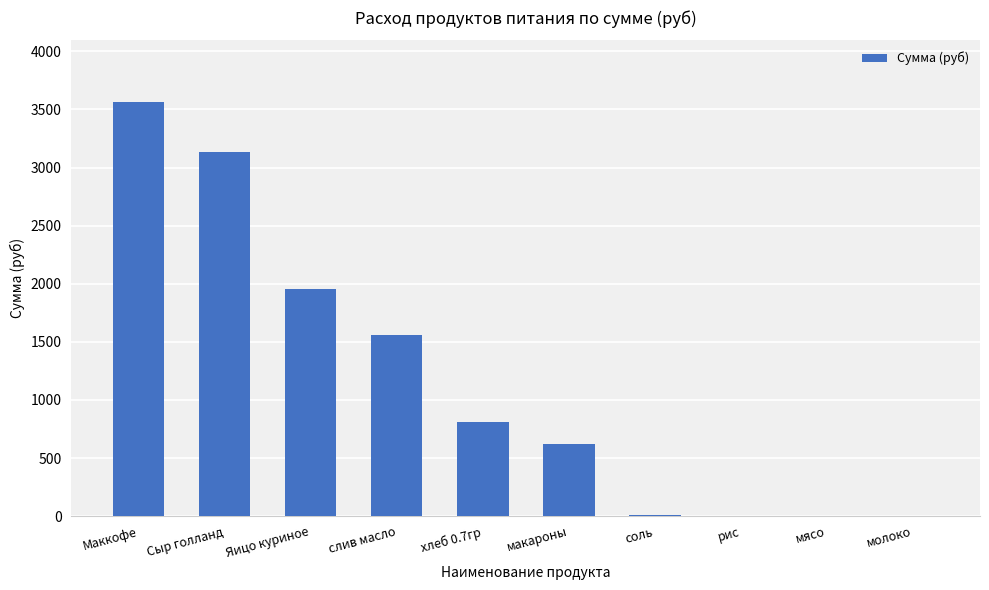

Are the bars grouped side by side (vs. stacked)?

No